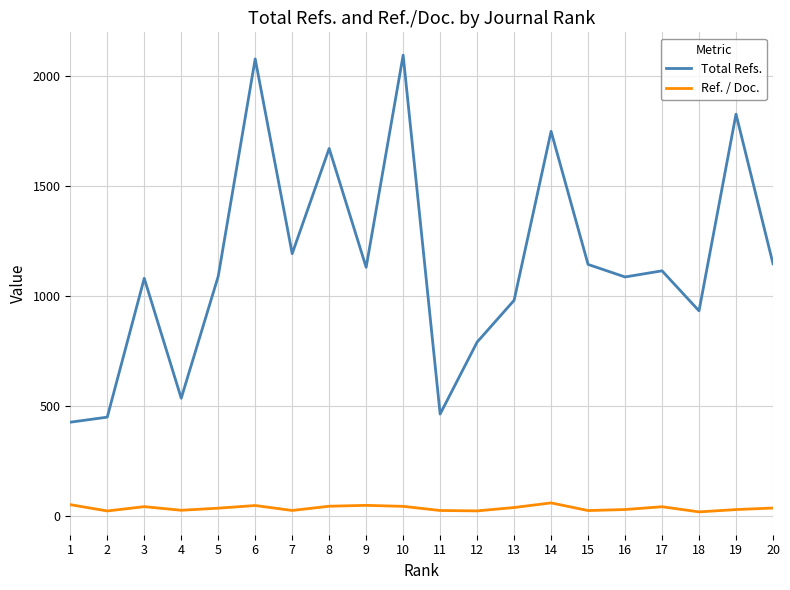

True or false: Ref. / Doc. and Total Refs. intersect in this chart.

False